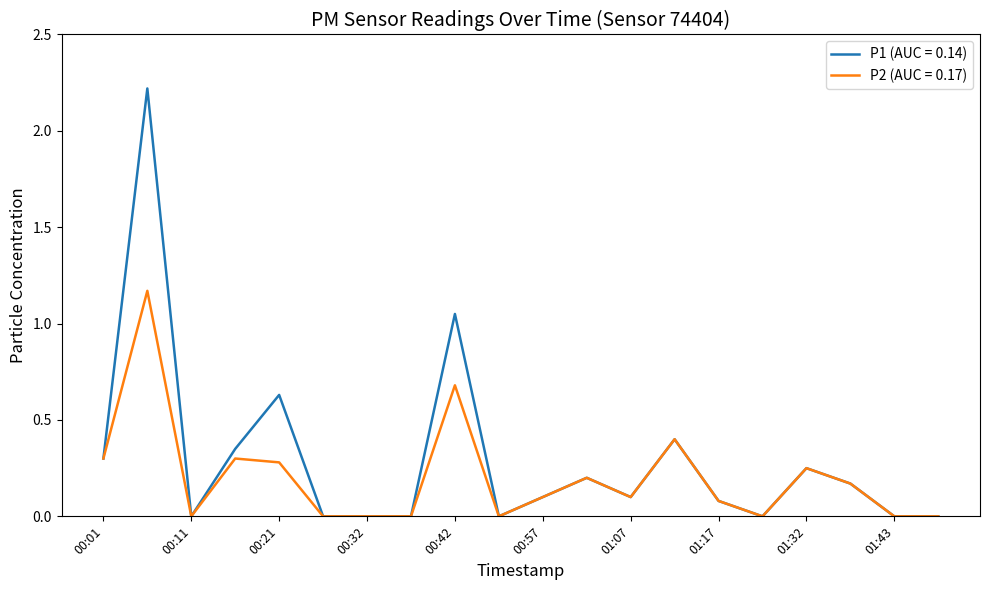

Does the chart have visible grid lines?

No